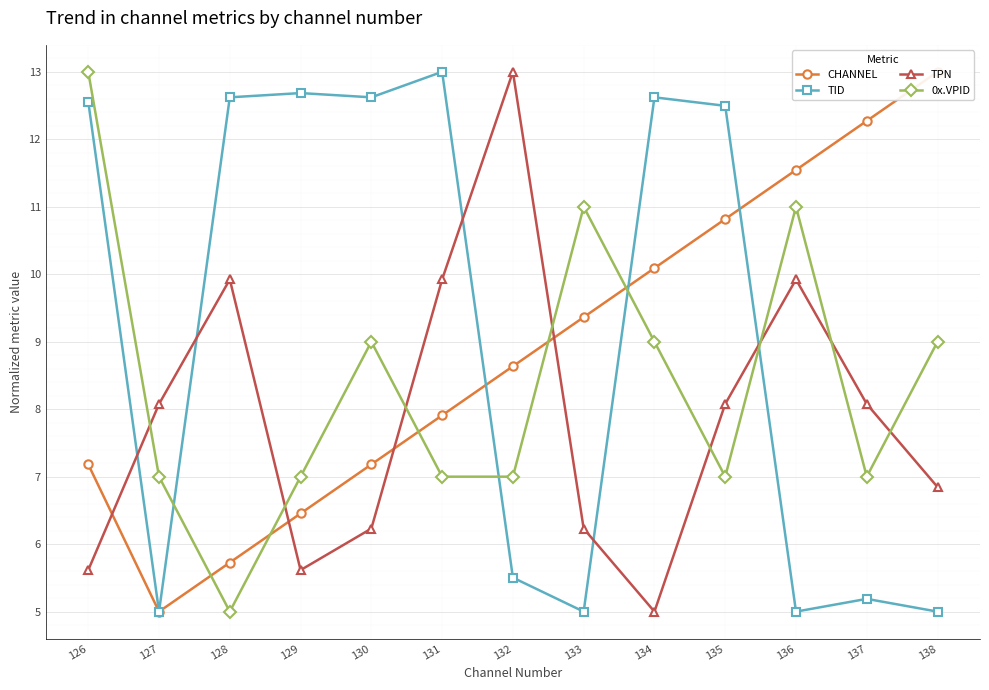

Which series has the largest total across all categories?

TID